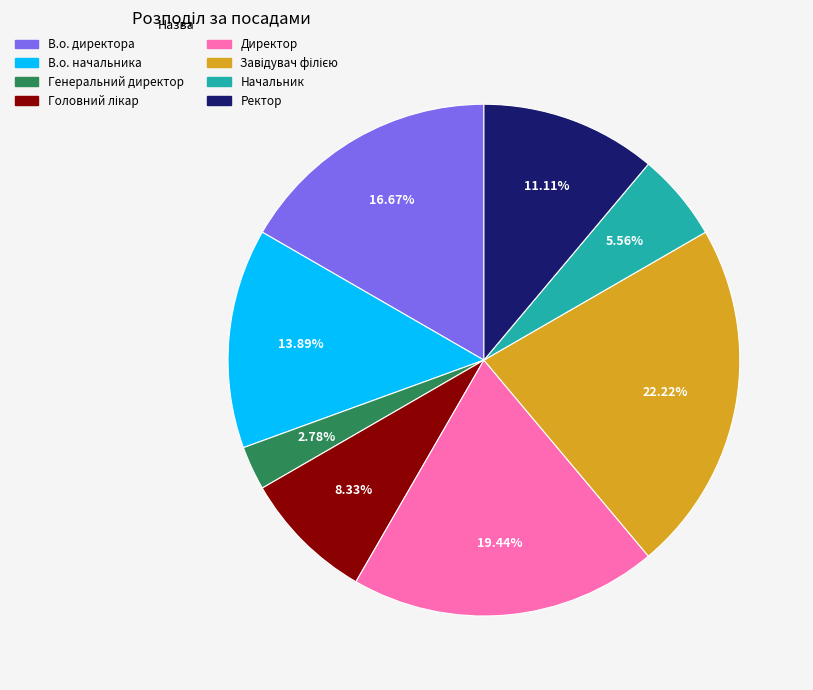

To the nearest percent, what is the difference between the В.о. директора and Ректор slice percentages?

6%